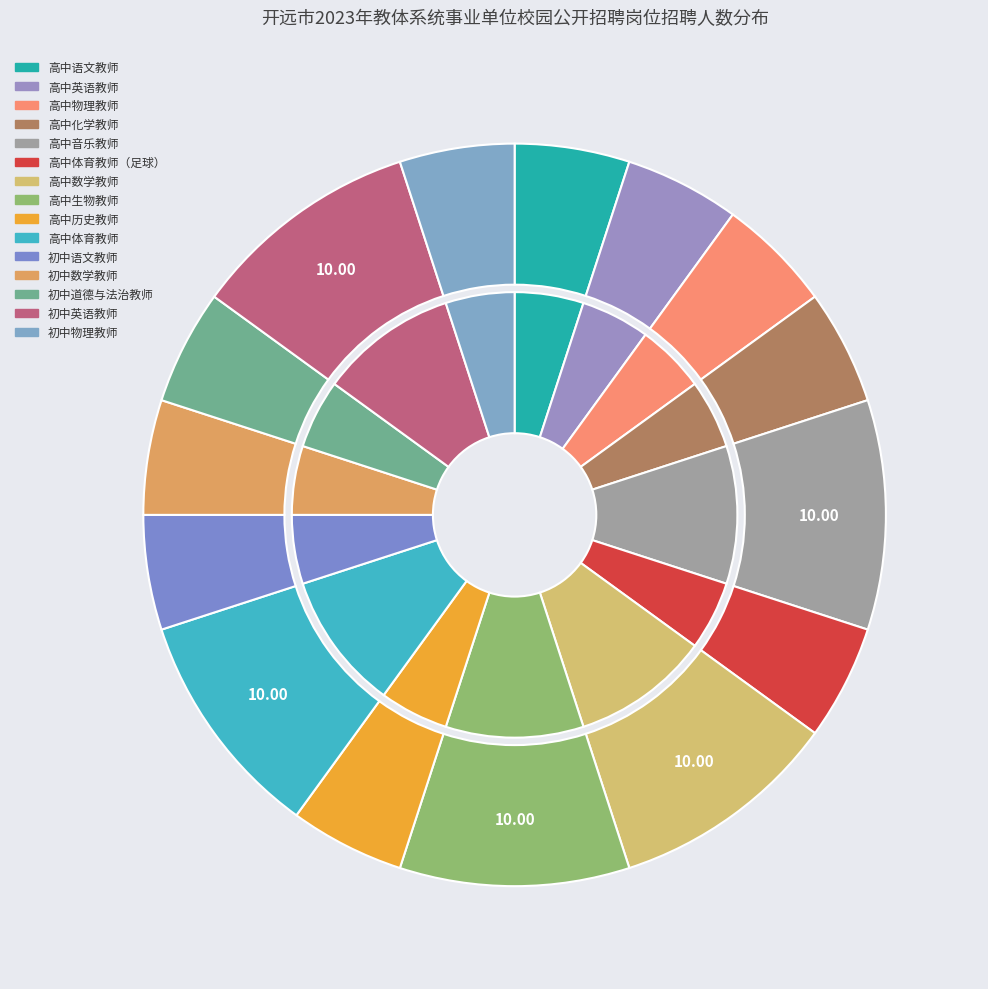

Which category has the smallest portion of the pie?

高中语文教师